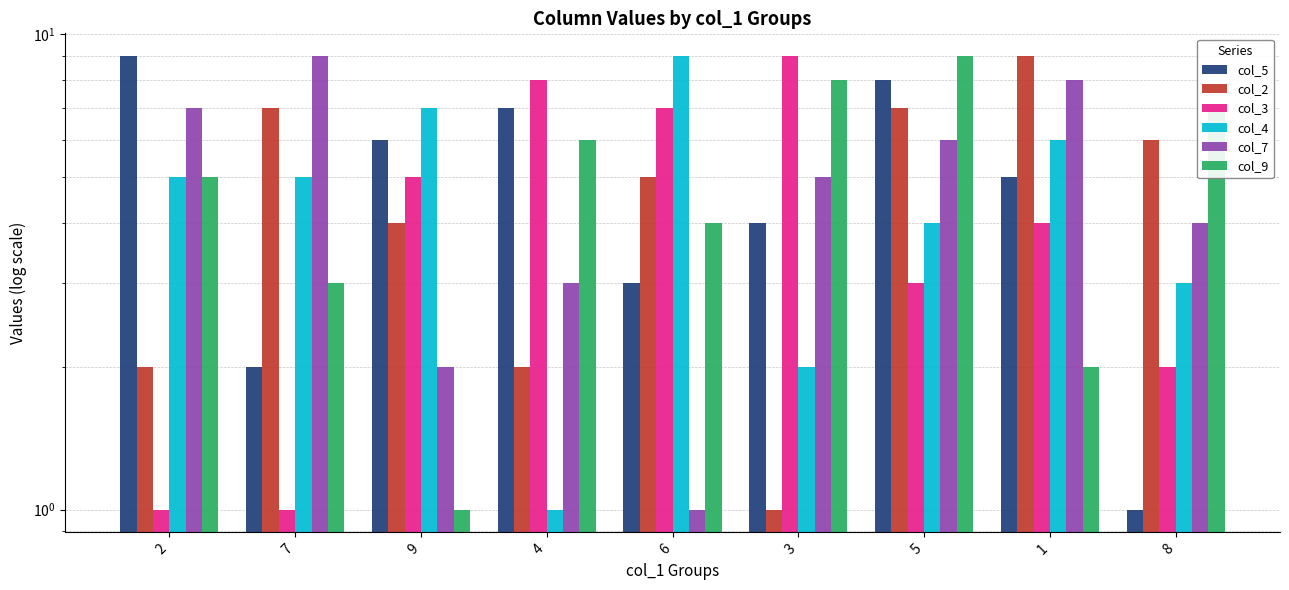

At which label does col_3 reach its peak?

3